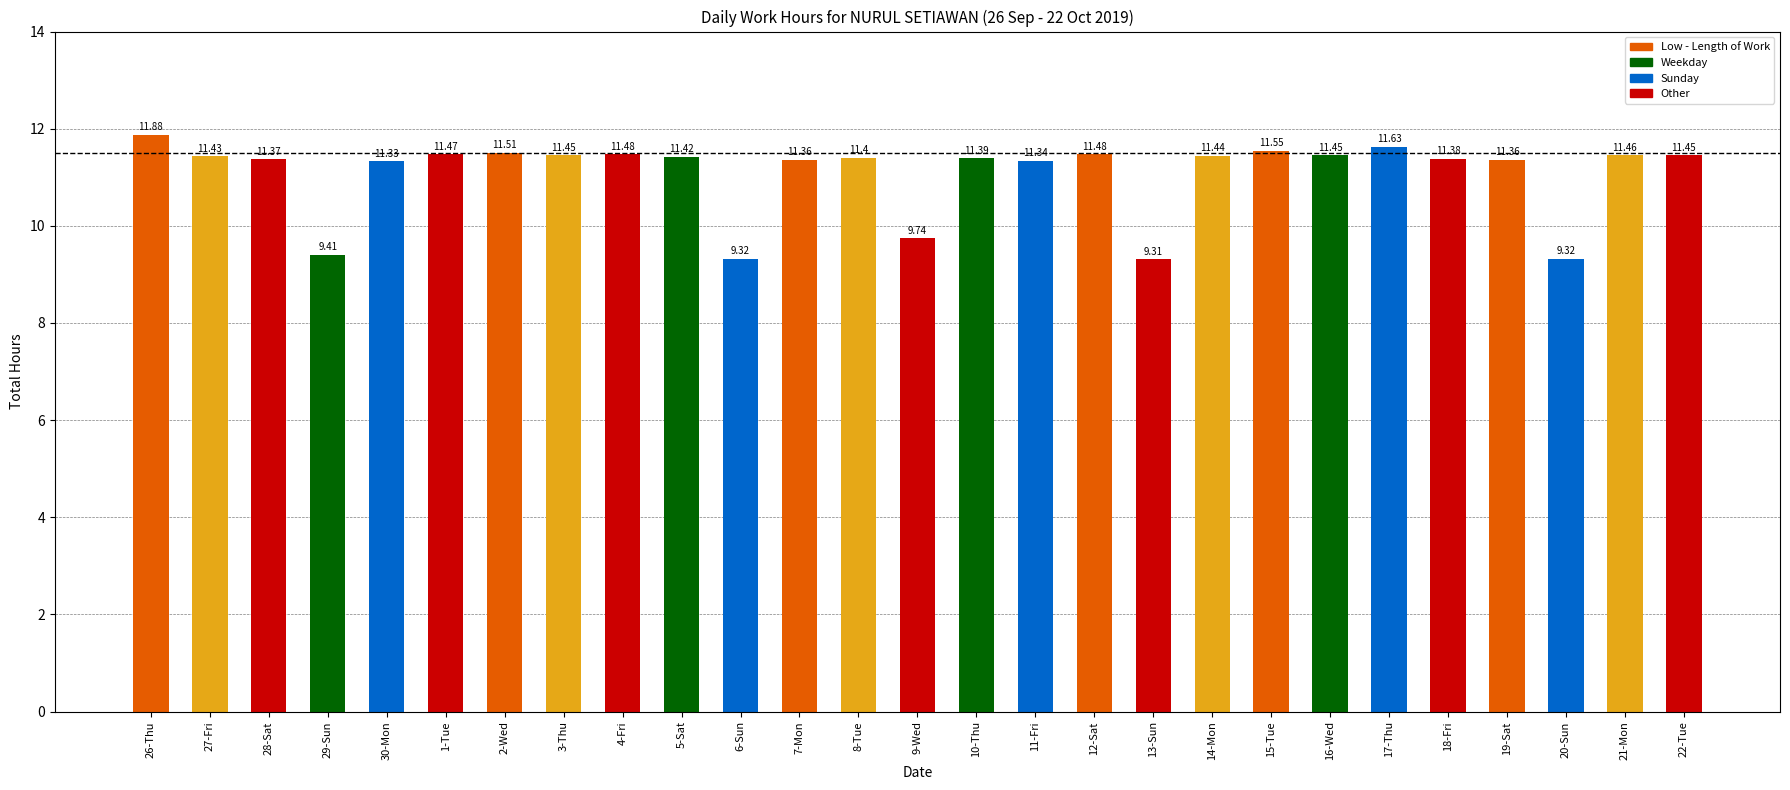

Which label corresponds to the largest value in the chart?

26-Thu